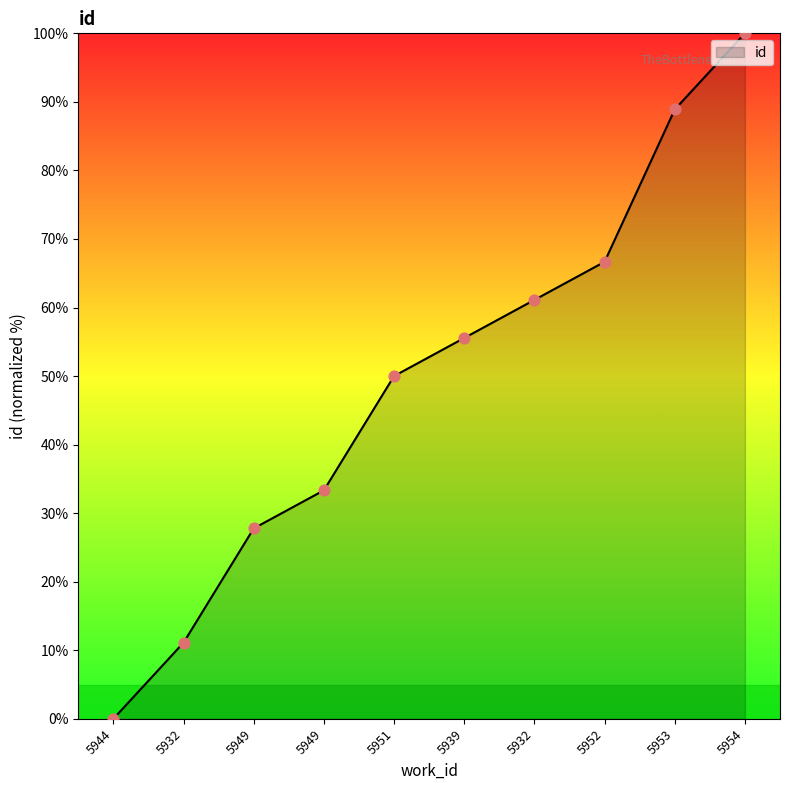

Between 5944 and 5954, which is larger?

5954